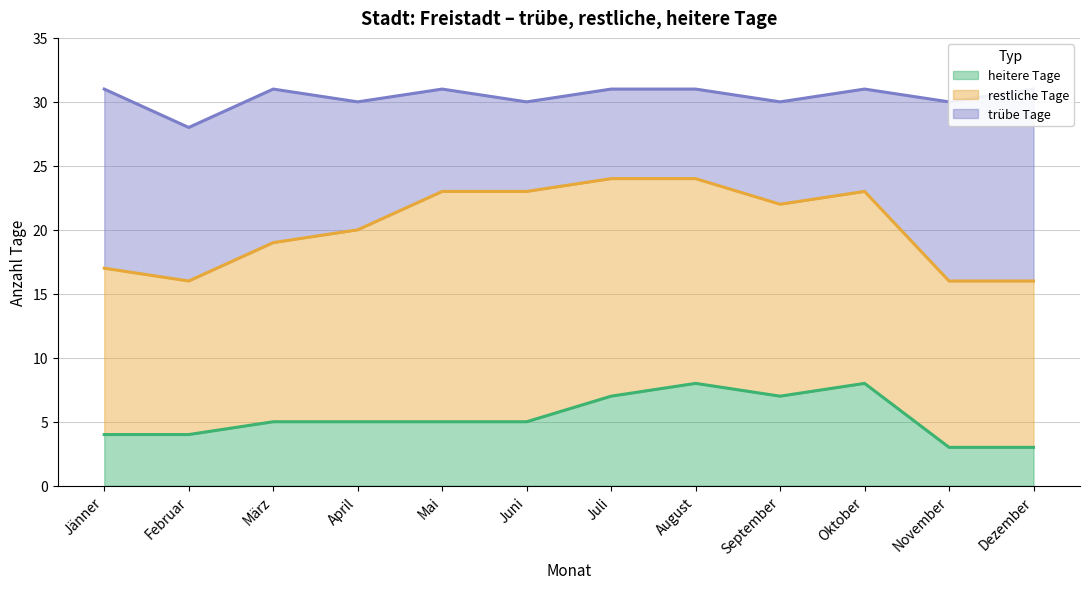

Where do trübe Tage and restliche Tage first cross each other?

Oktober and November